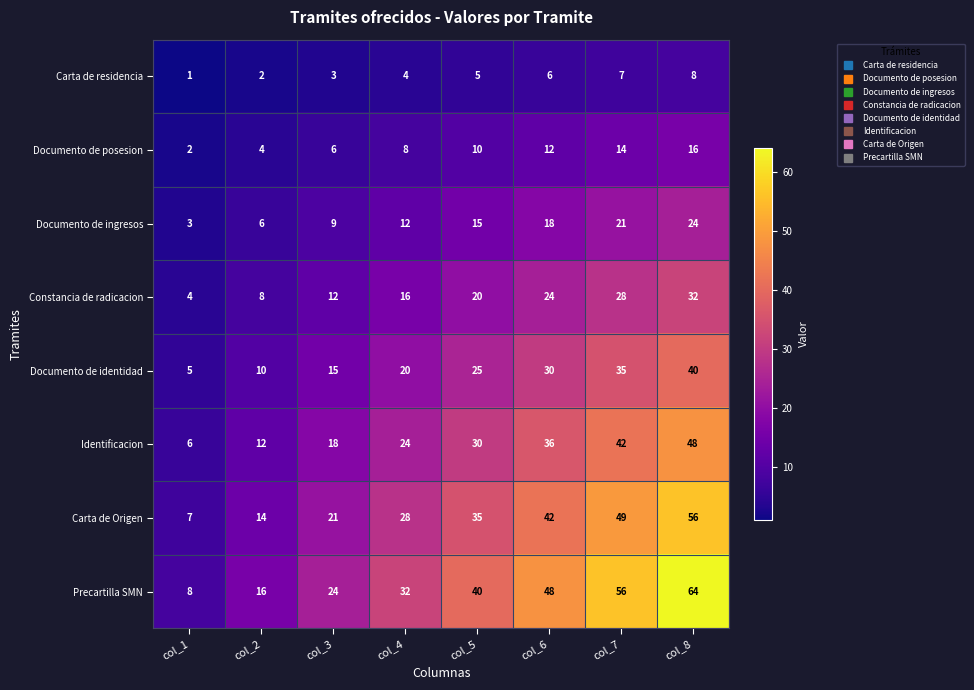

What is the spread (max minus min) of values at col_5?

35